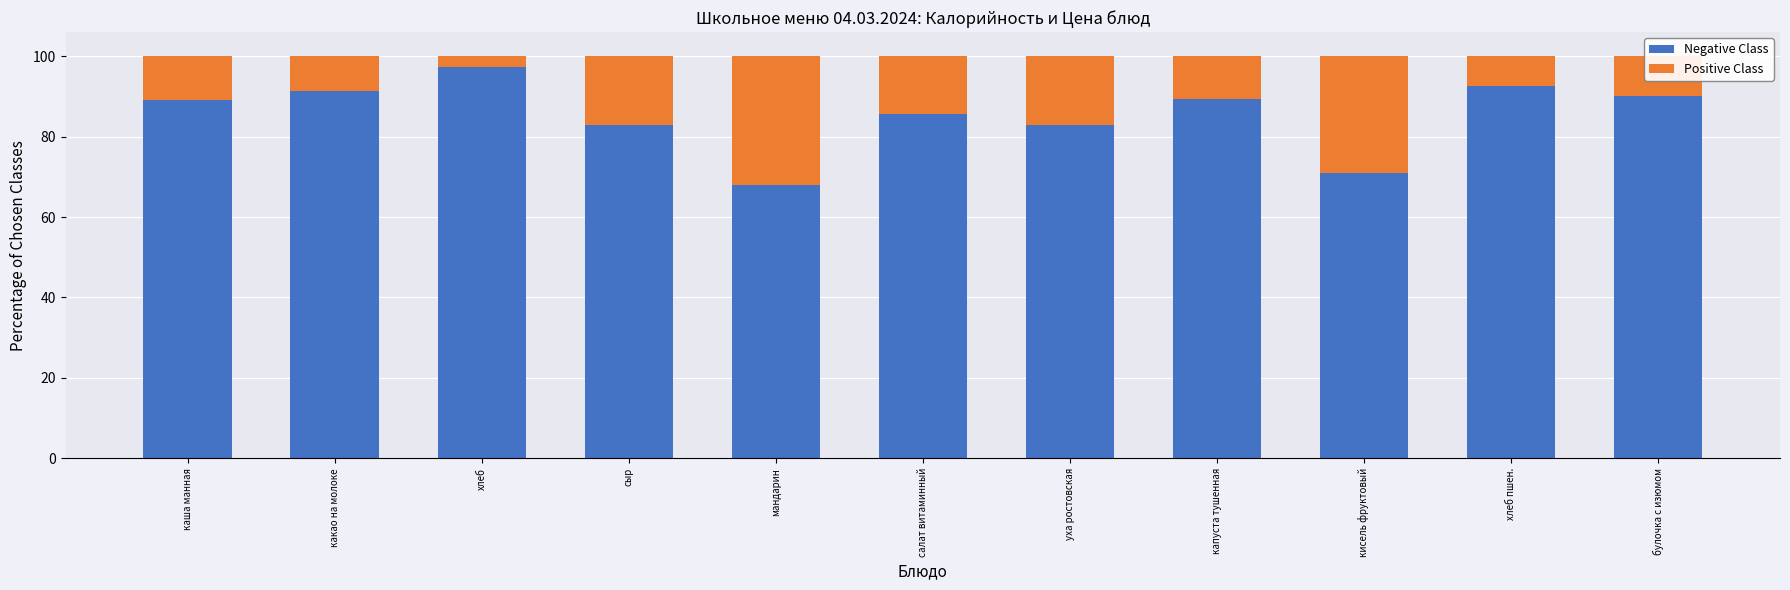

What is the maximum value for Negative Class?

97.4